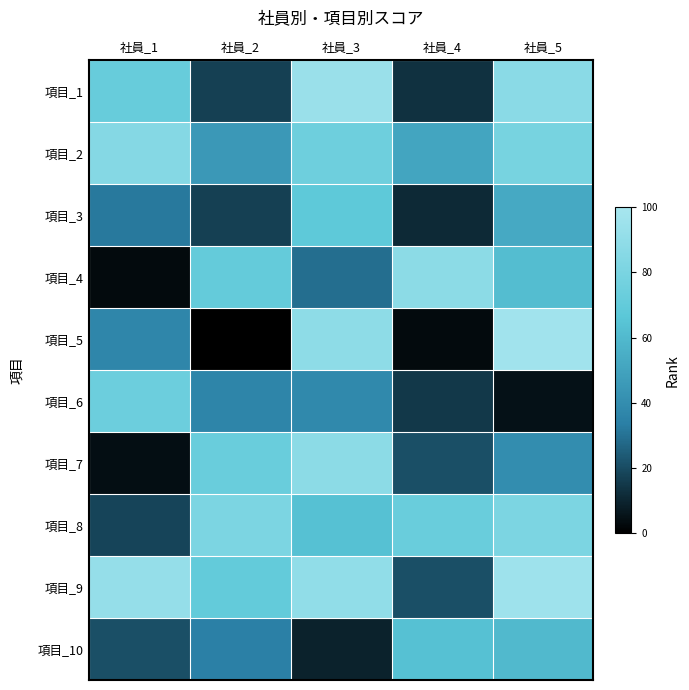

Rank the series by their maximum value, from highest to lowest.

項目_5, 項目_9, 項目_1, 項目_4, 項目_7, 項目_2, 項目_8, 項目_6, 項目_3, 項目_10